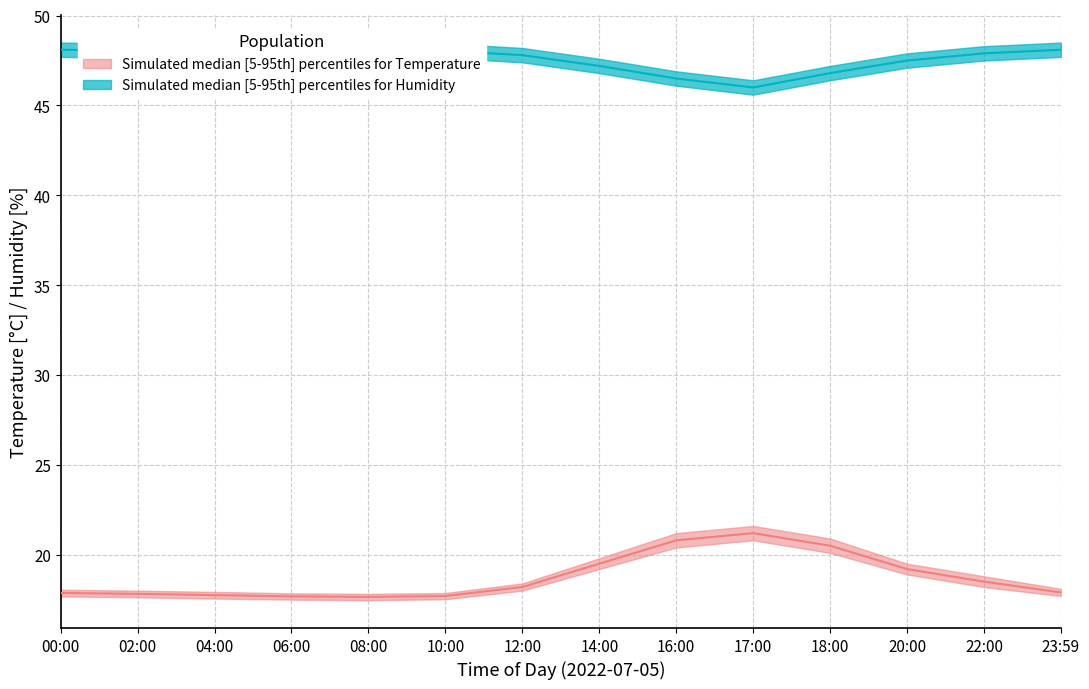

The value of temperature_p5 at 12:00 is 18.0. True or false?

True